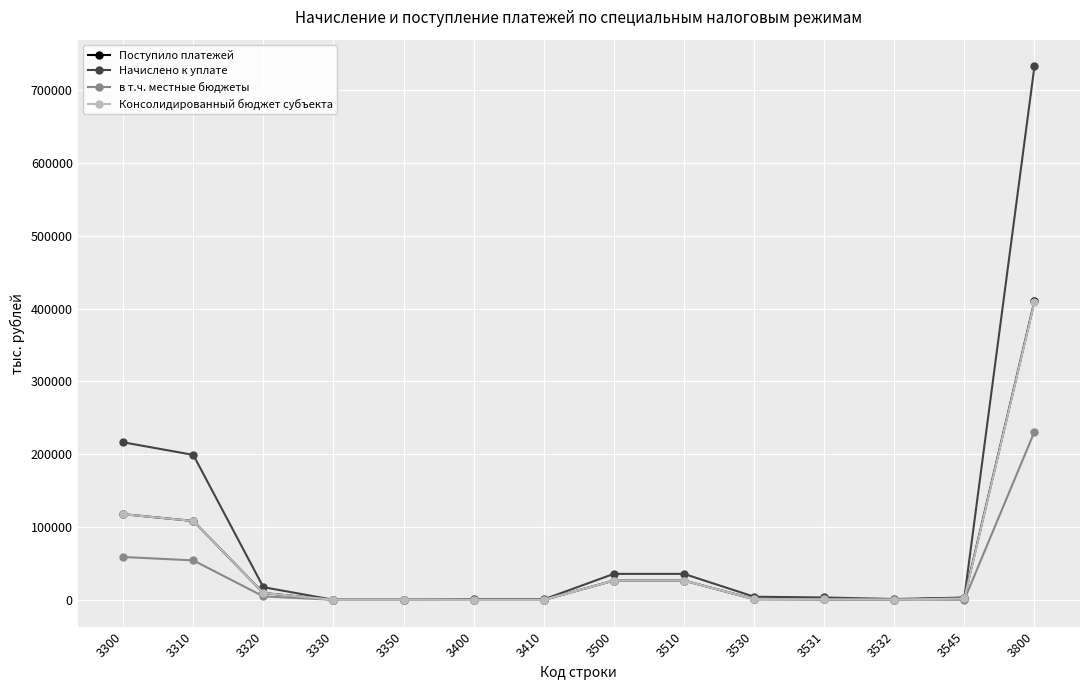

What is the value of the в т.ч. местные бюджеты point at the 10th from the left?

922